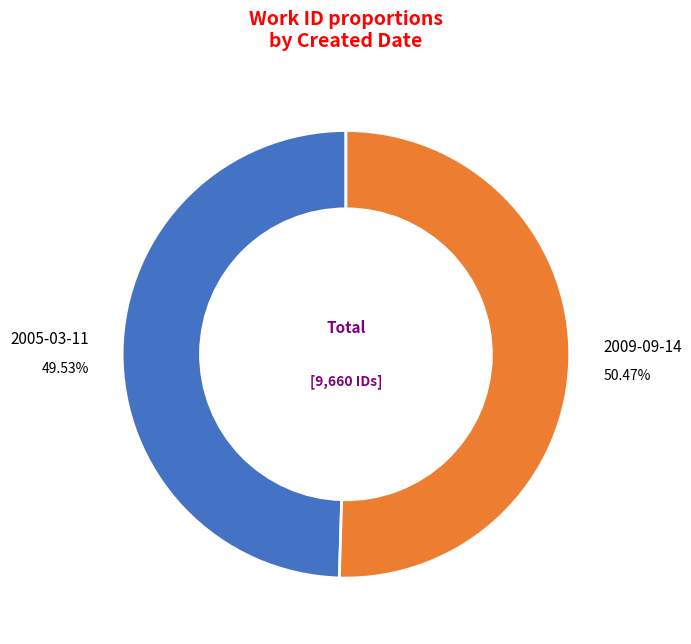

The 2009-09-14 slice represents 50% of the pie. True or false?

True